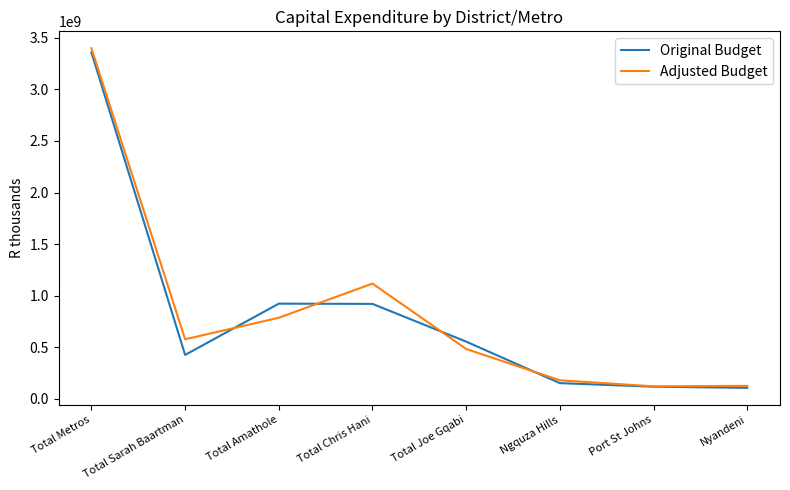

At which category does Original Budget reach its first local valley?

Total Sarah Baartman